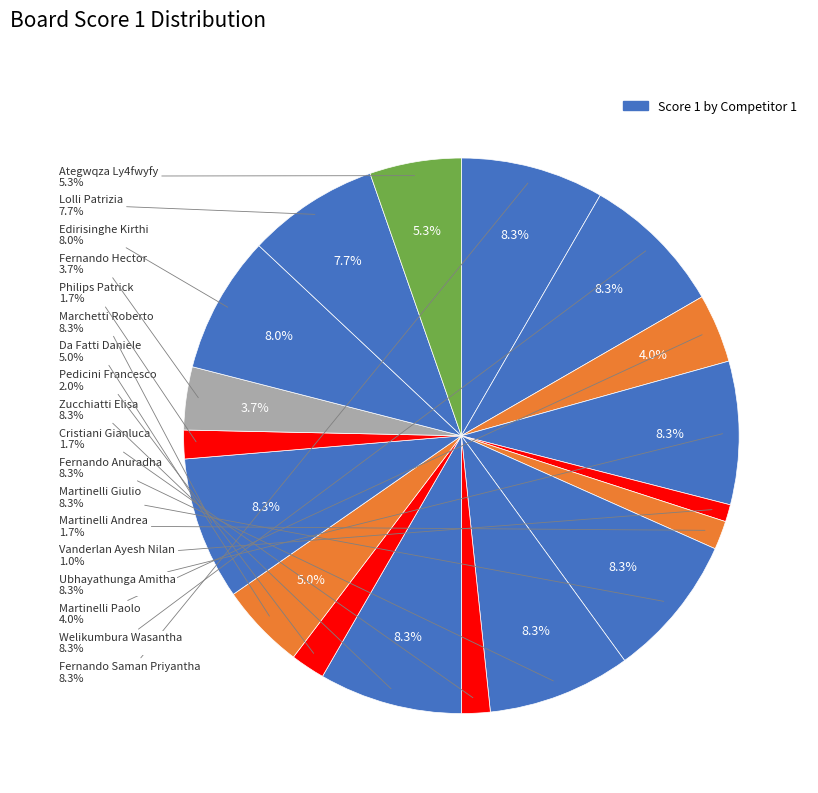

Which slice is the largest?

Fernando Saman Priyantha